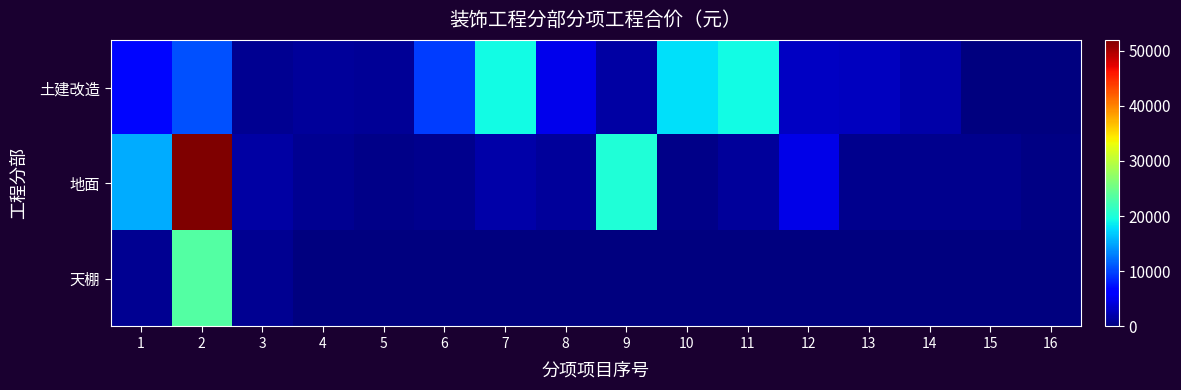

Reading left to right, extract all data points from this chart.

土建改造: 1=6751.5	2=10621.6	3=914.1	4=1281.1	5=1148.5	6=9656.0	7=19433.4	8=5014.8	9=1658.6	10=17892.9	11=19377.9	12=3043.4	13=2874.0	14=1848.4	15=0.0	16=0.0
地面: 1=15248.6	2=51932.4	3=1791.0	4=902.5	5=530.5	6=658.6	7=1975.2	8=1375.2	9=20250.1	10=582.3	11=1250.5	12=4771.0	13=659.1	14=726.6	15=793.4	16=263.2
天棚: 1=890.4	2=23351.1	3=839.0	4=0.0	5=0.0	6=0.0	7=0.0	8=0.0	9=0.0	10=0.0	11=0.0	12=0.0	13=0.0	14=0.0	15=0.0	16=0.0